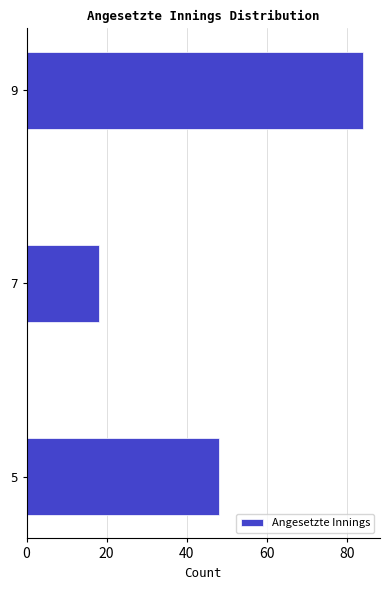

Reading bottom to top, list all the values displayed in this chart.

48	18	84